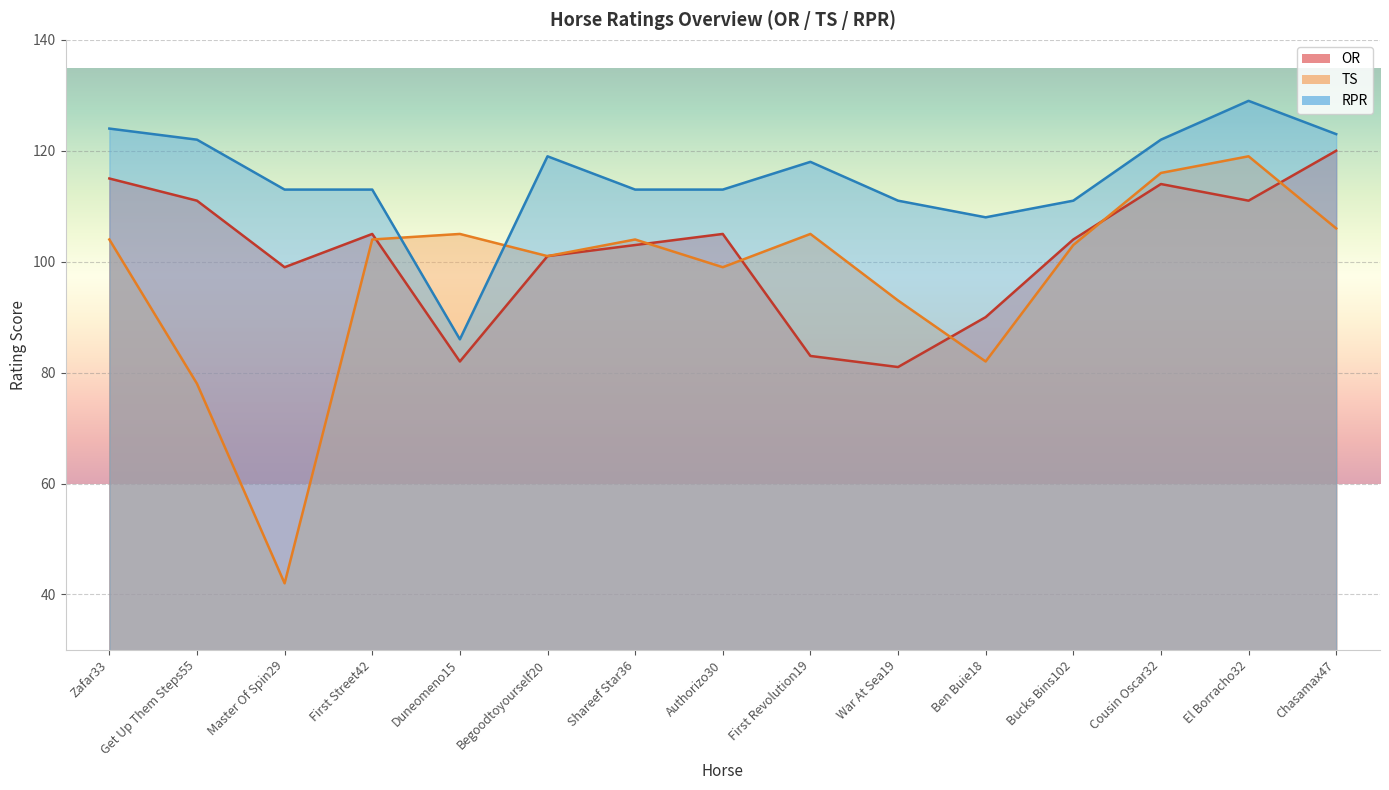

Where is RPR nearest to the value 107?

Ben Buie18